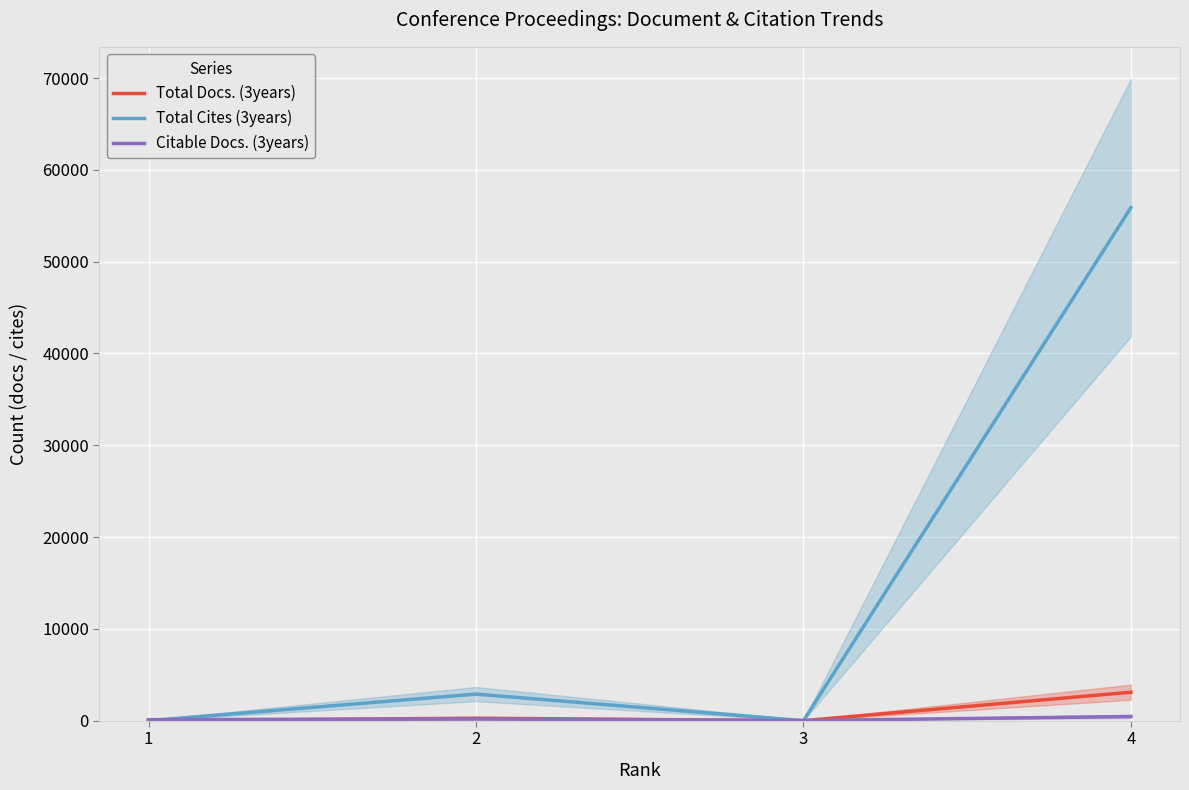

How many data points in Total Docs. (3years) are less than 272?

2